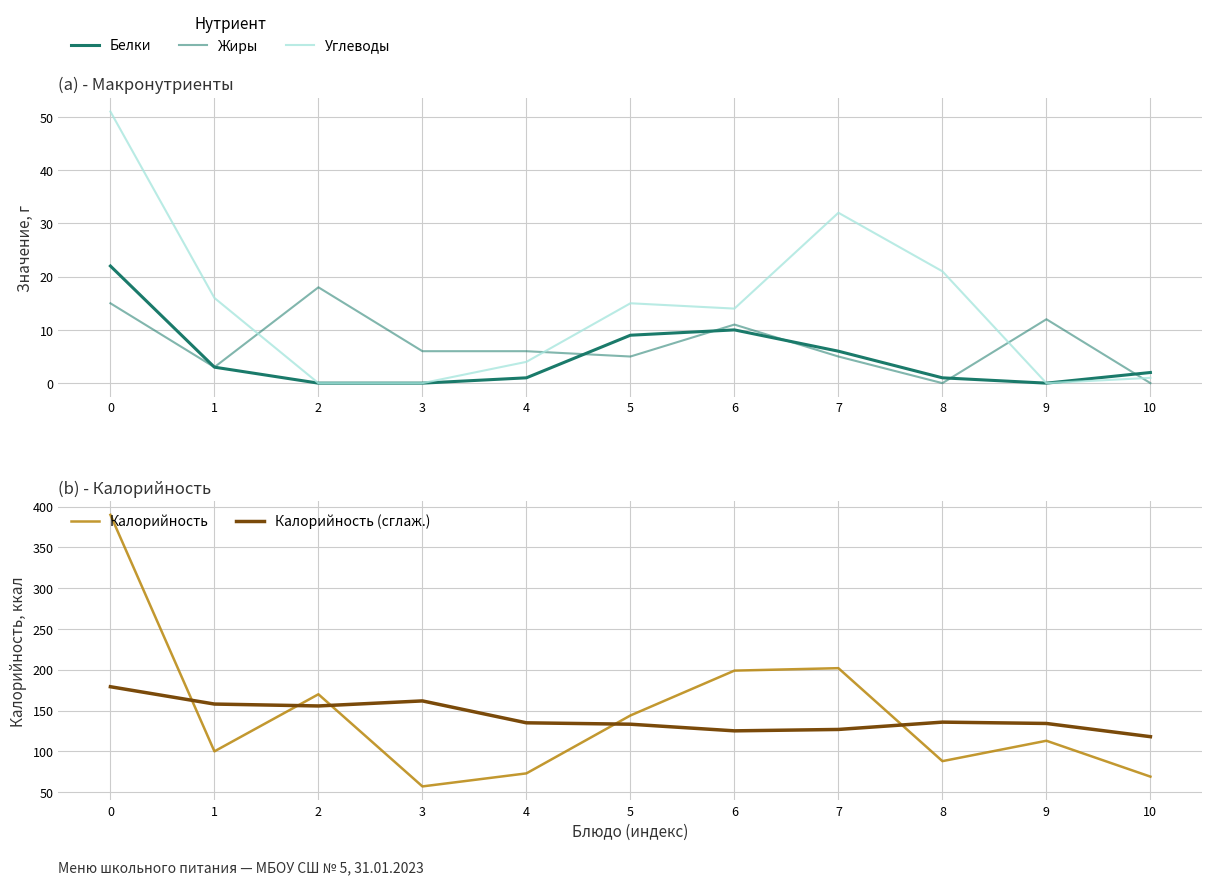

What is the difference between the Жиры values at 1 and 5?

2.0